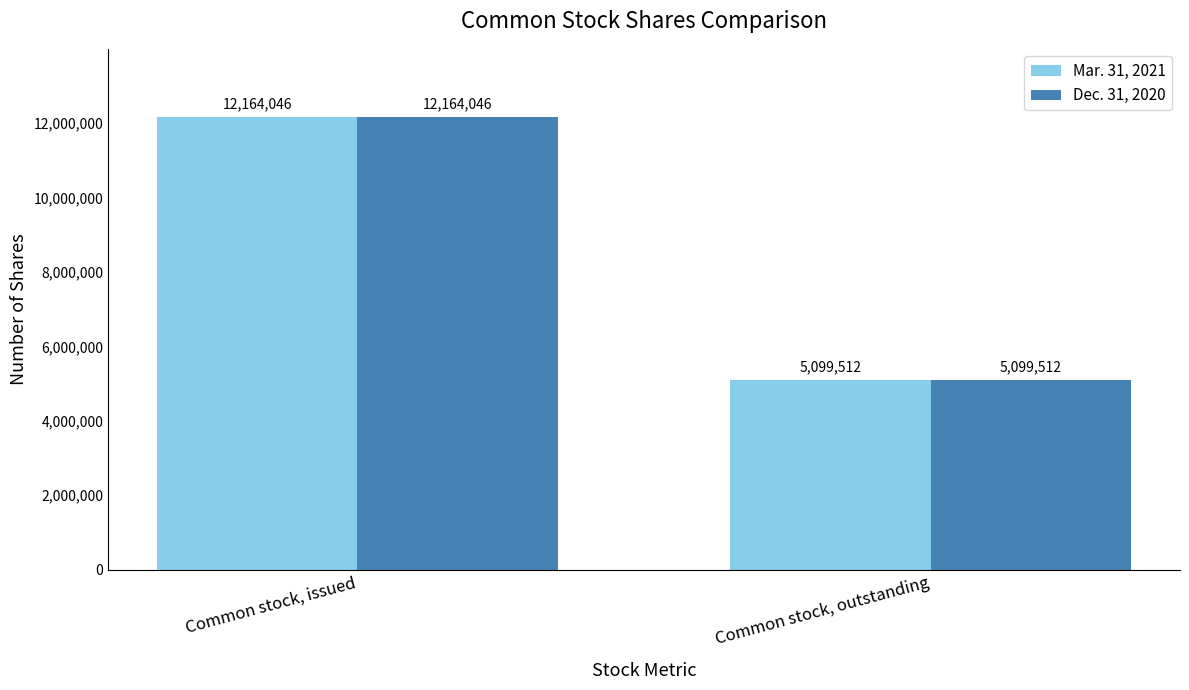

True or false: Mar. 31, 2021 has a value of 5020111 at Common stock, issued.

False